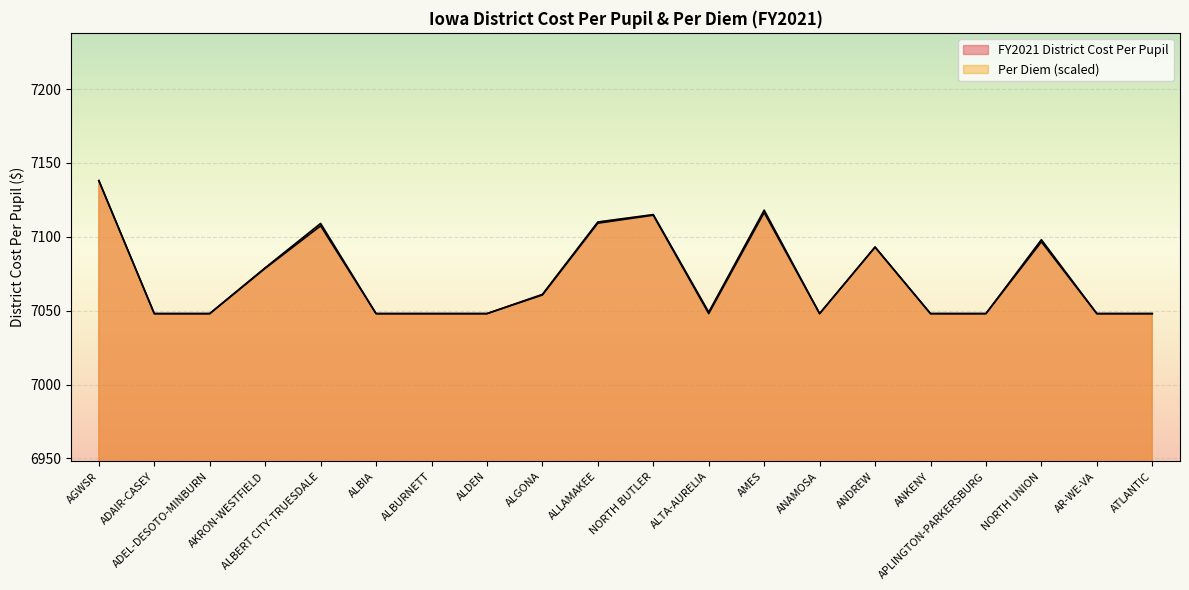

How many values in the FY2021 District Cost Per Pupil series are below 7049?

10